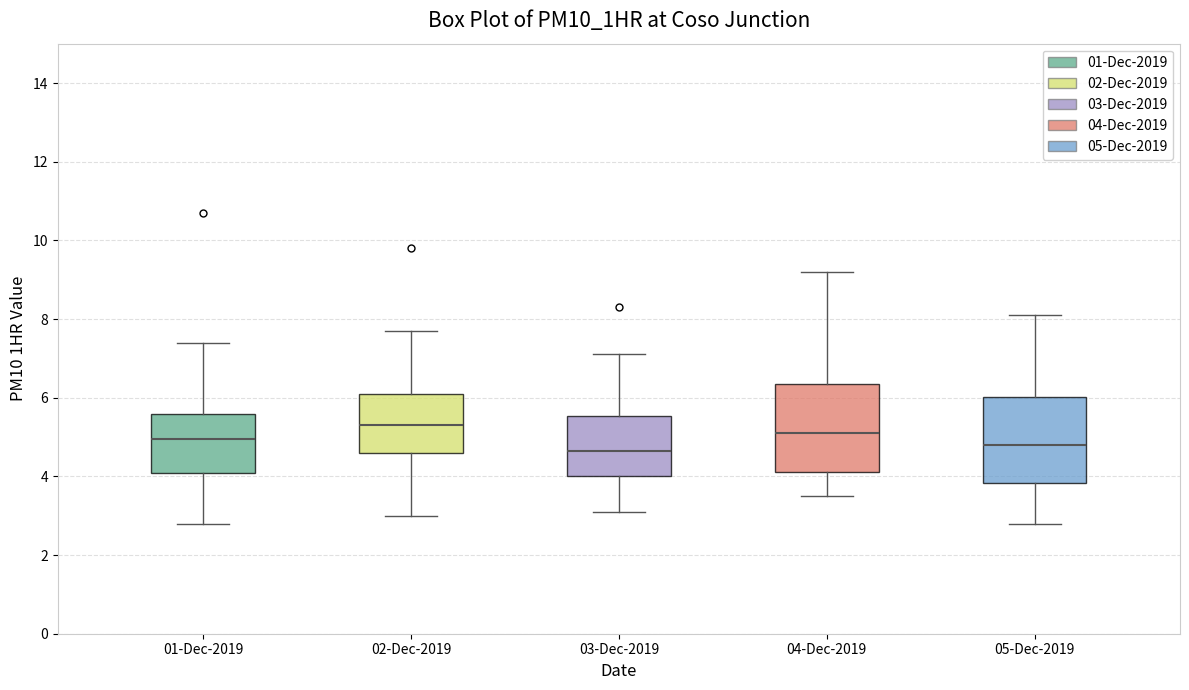

Where does the upper whisker of the box for 03-Dec-2019 end on the y-axis? The values are not printed on the chart, so give them approximately, as read against the axis.

7.2